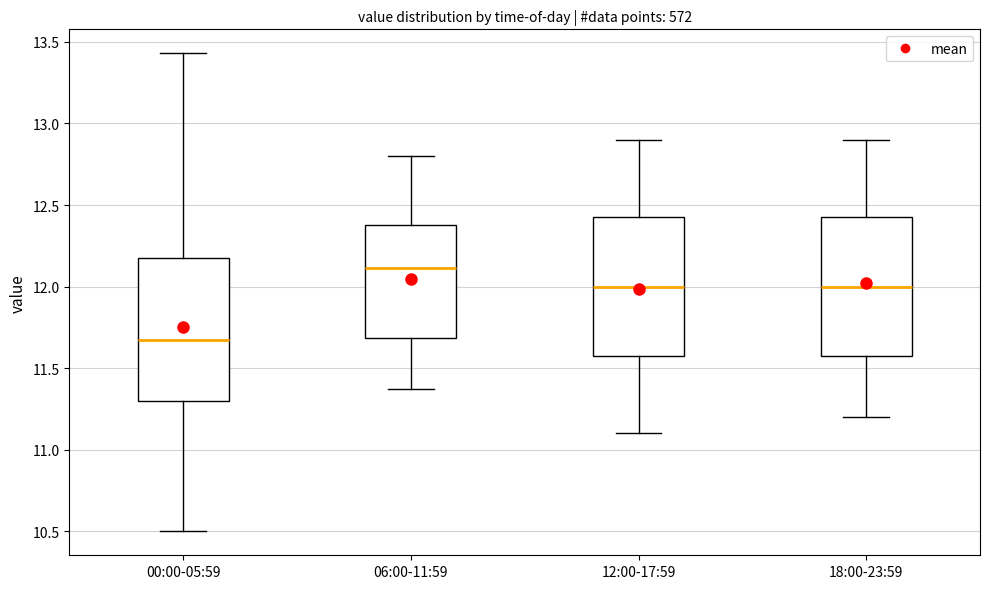

Where does the median line of the box for 12:00-17:59 sit on the y-axis? The values are not printed on the chart, so give them approximately, as read against the axis.

12.00